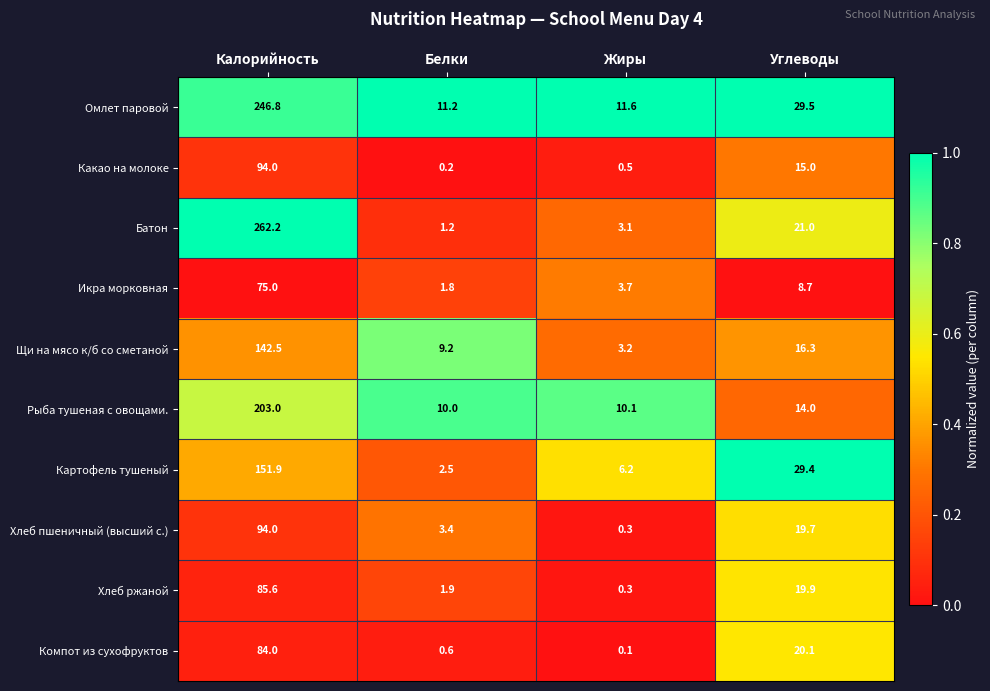

List the labels in order of Компот из сухофруктов value, largest first.

Калорийность, Углеводы, Белки, Жиры